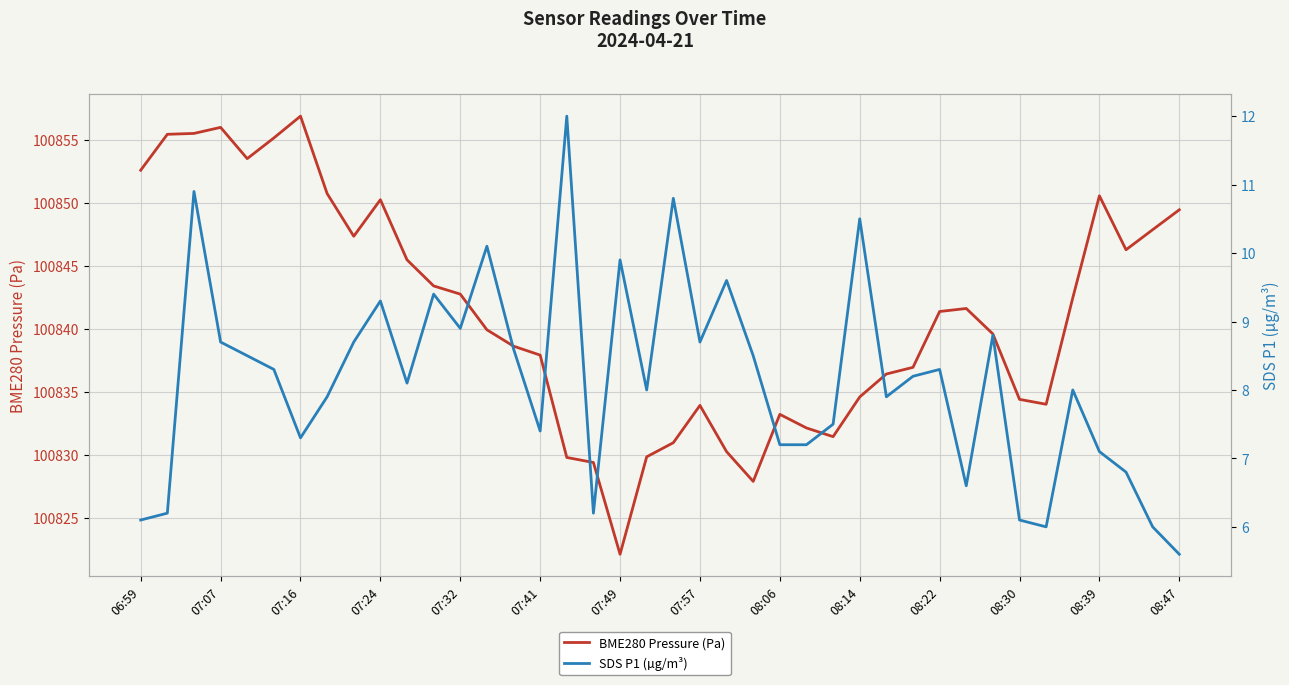

What is the lowest value of the SDS P1 (µg/m³) series?

5.6